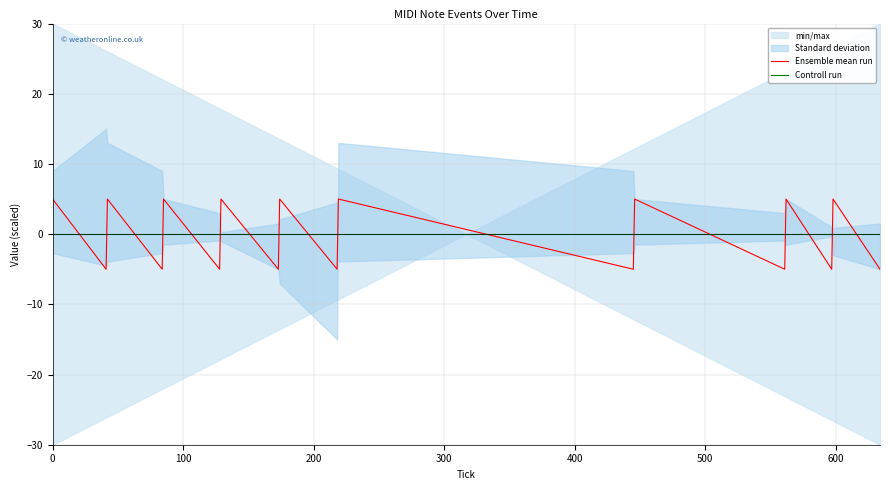

Which series has the widest spread of values?

Ensemble mean run